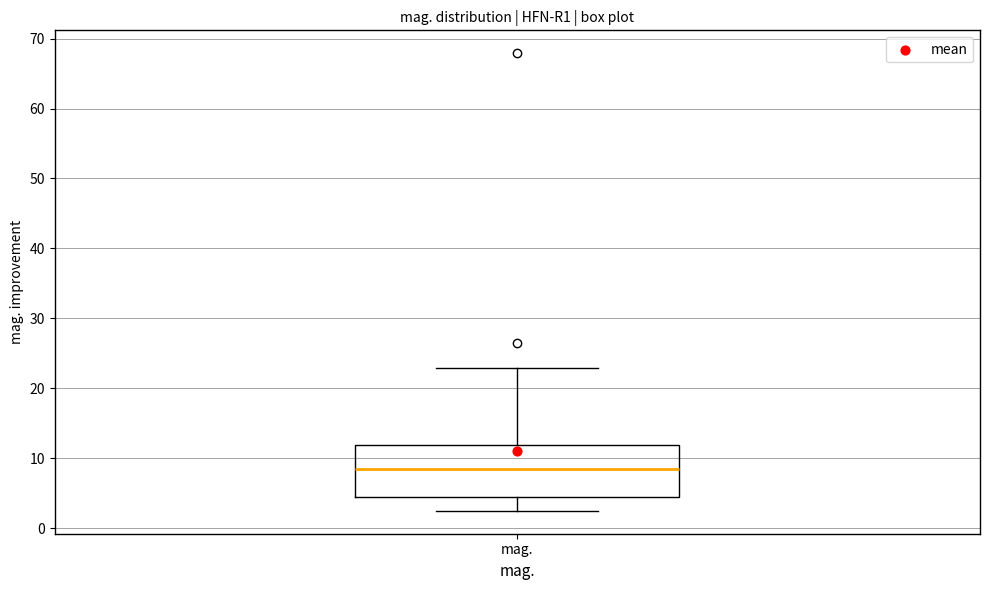

Where does the median line of the box for mag. sit on the y-axis? The values are not printed on the chart, so give them approximately, as read against the axis.

8